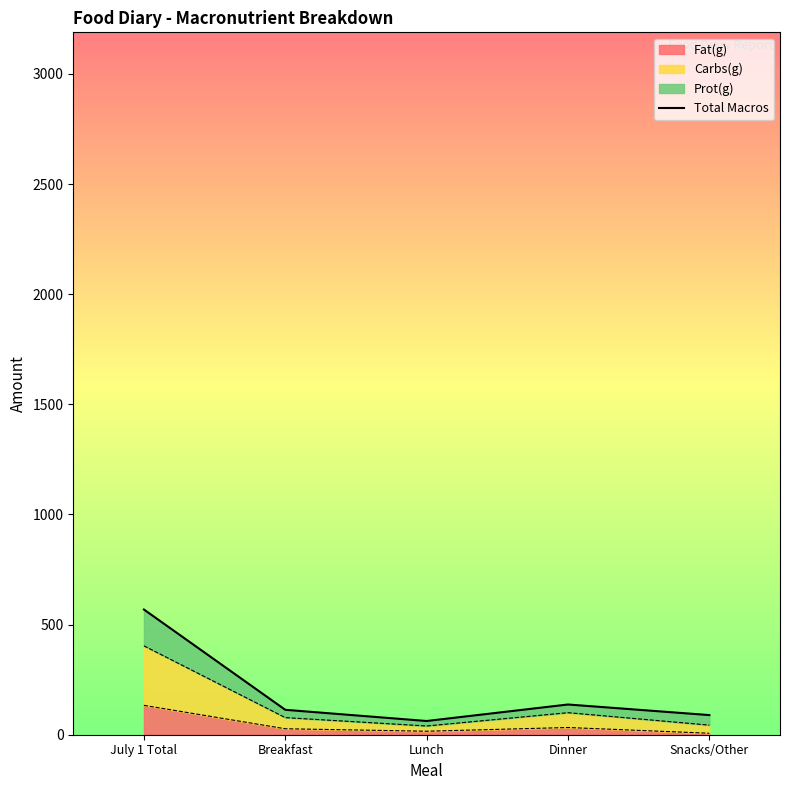

What is the difference between the second highest and minimum values?

74.9